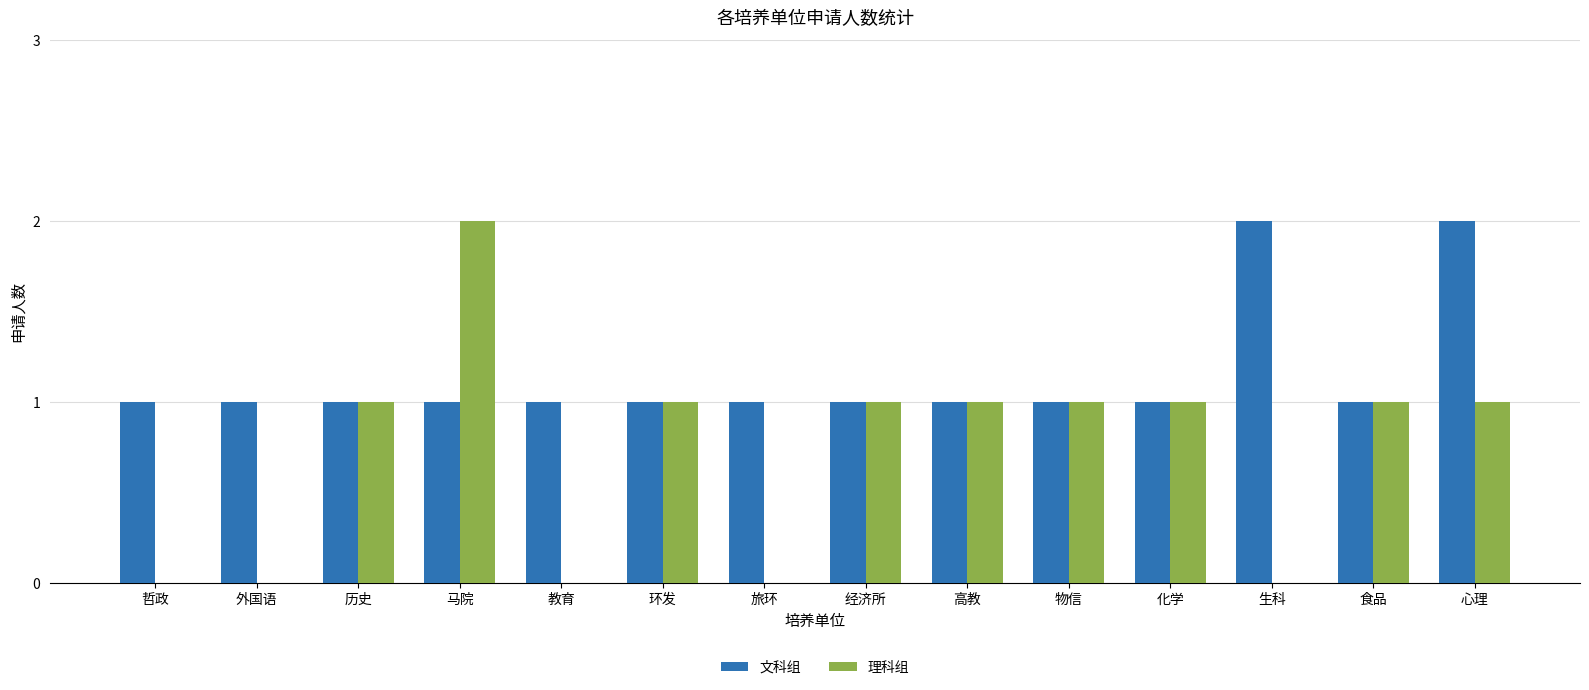

Reading left to right, list all the values displayed in this chart.

文科组: 1	1	1	1	1	1	1	1	1	1	1	2	1	2
理科组: 0	0	1	2	0	1	0	1	1	1	1	0	1	1